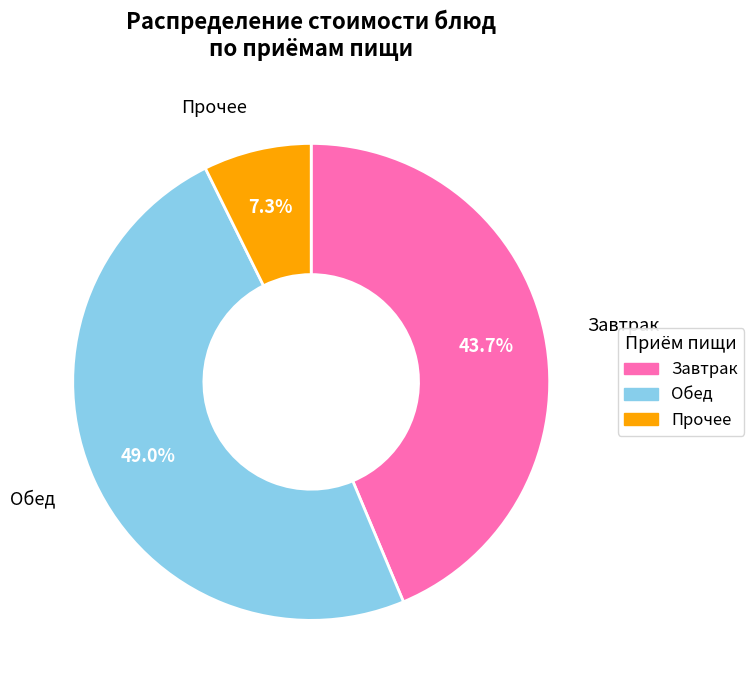

Is there a majority slice in this chart?

No